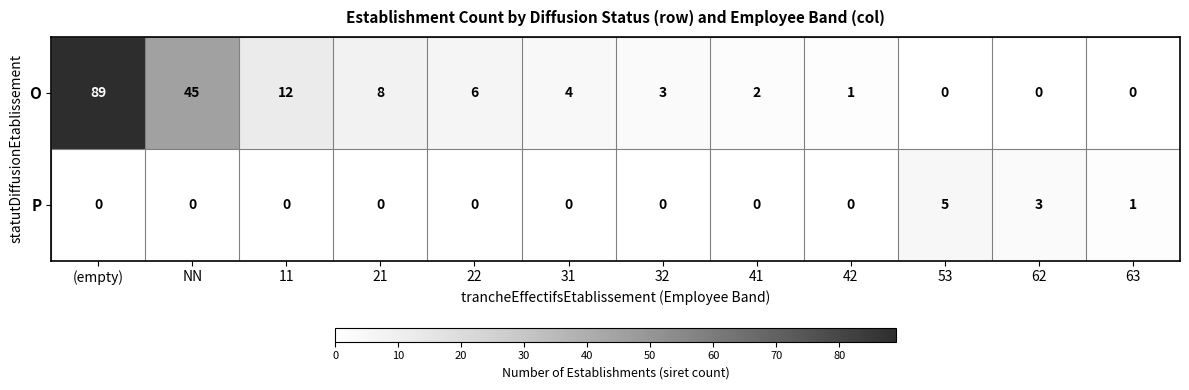

Reading right to left, list all the values displayed in this chart.

O: 0	0	0	1	2	3	4	6	8	12	45	89
P: 1	3	5	0	0	0	0	0	0	0	0	0